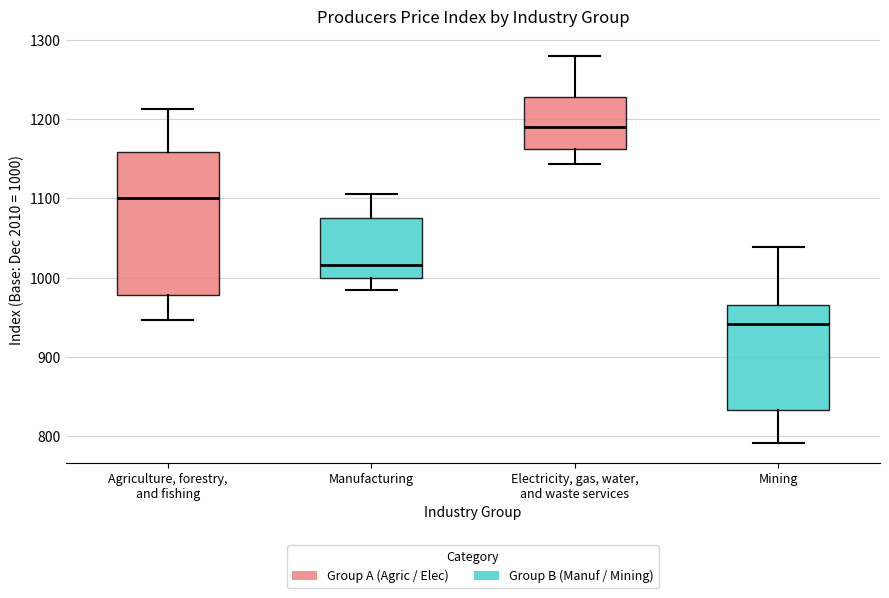

Which box is the tallest, from its lower edge to its upper edge?

Agriculture, forestry, and fishing